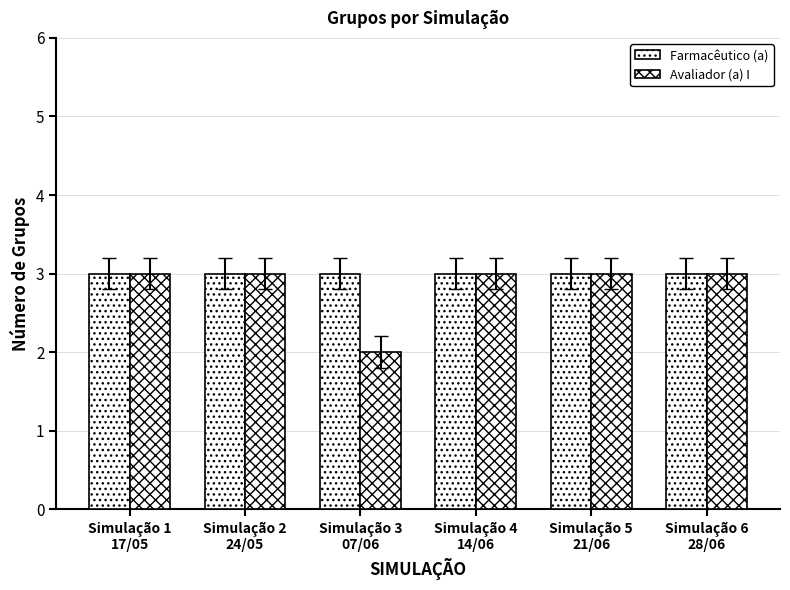

How many bars are there in total?

12